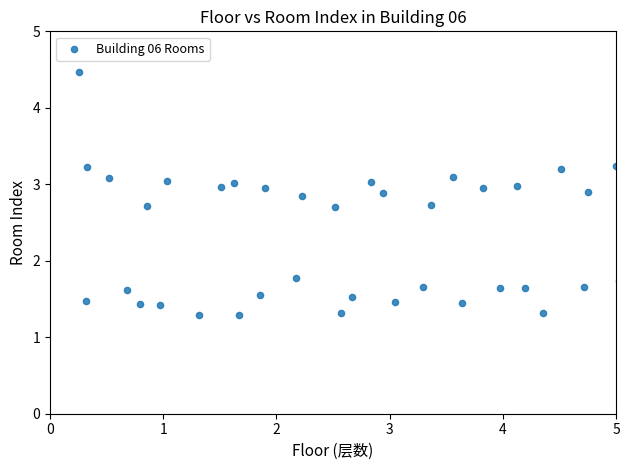

What is the range of X values (max minus min)?

4.8